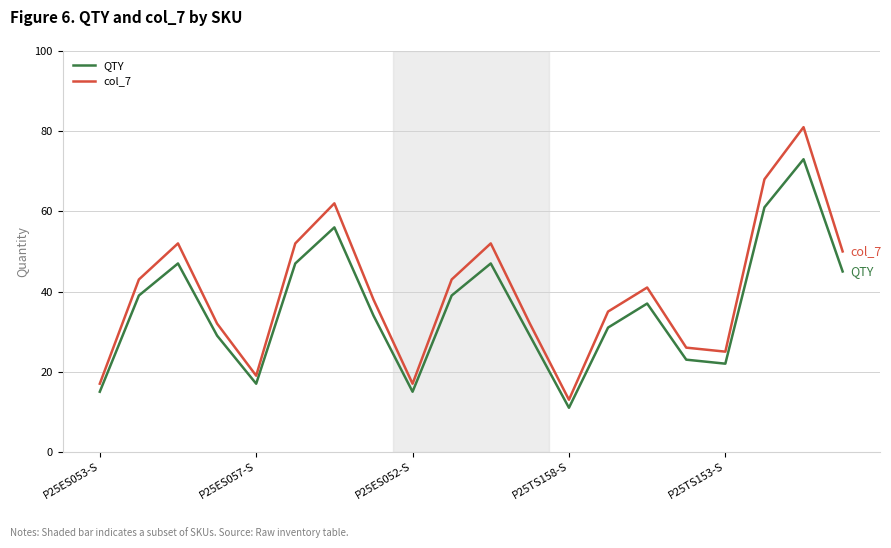

How many values in the QTY series are below 37?

10